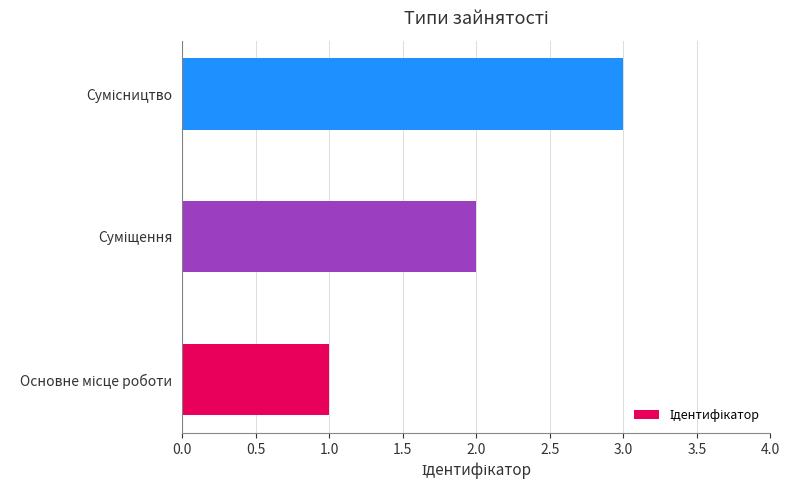

What is the greatest value displayed?

3